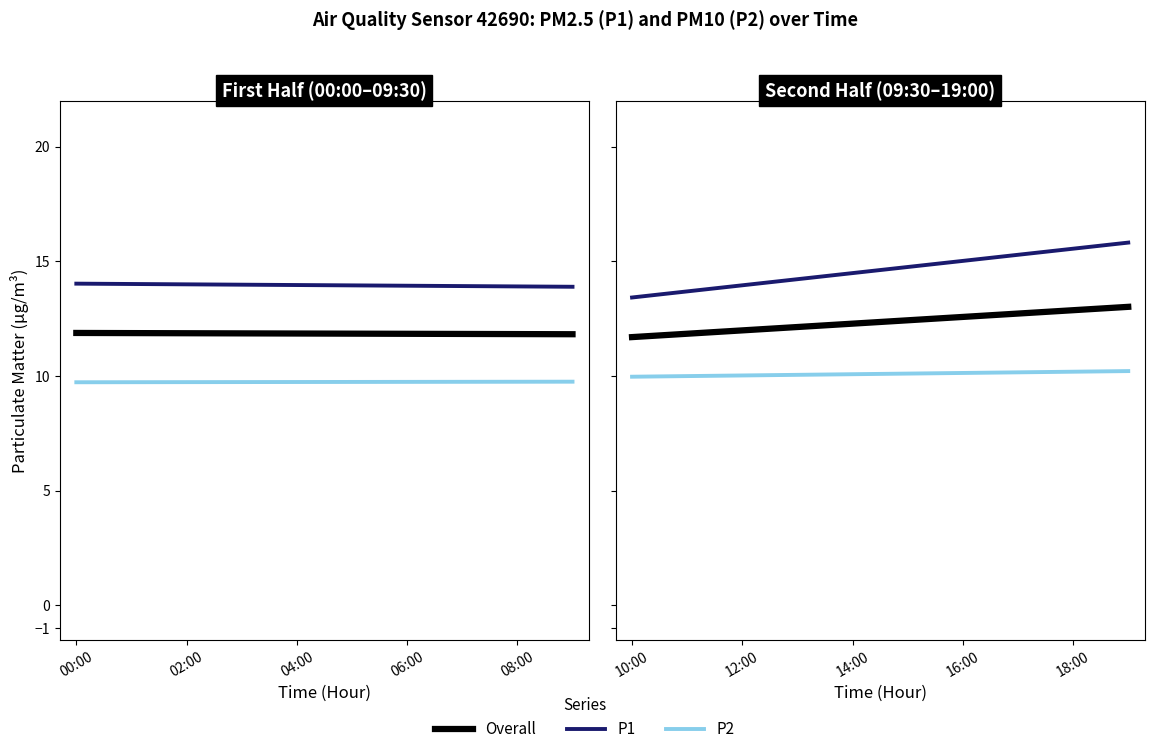

How many distinct data groups are displayed?

3